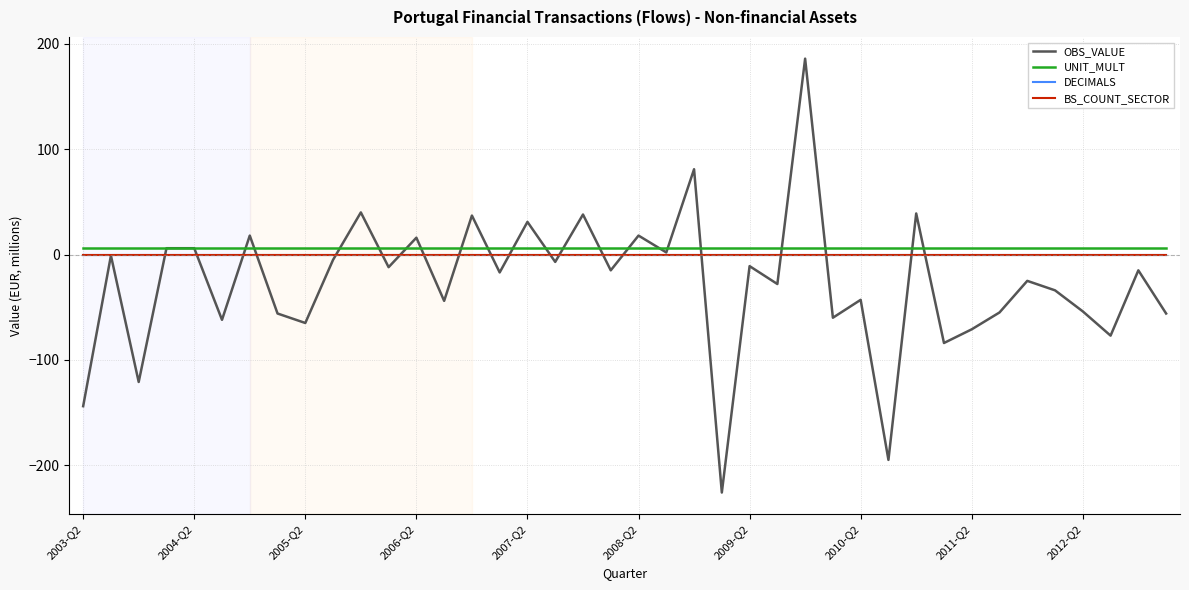

Is this an area chart (filled region under the line)?

No